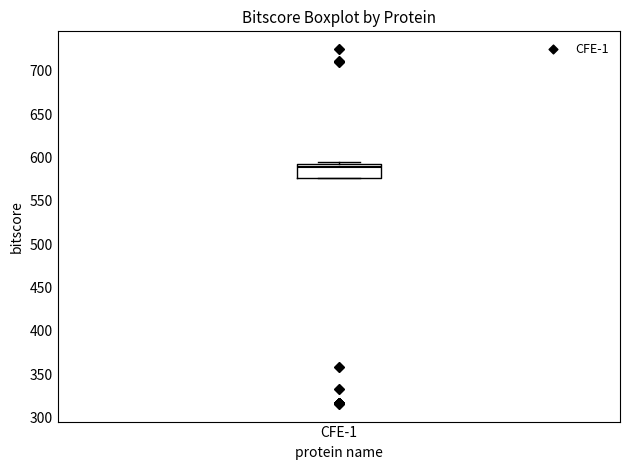

Read this box plot against the y-axis: the position of the median line, the range covered by the box, and the ends of both whiskers. The values are not printed on the chart, so give them approximately, as read against the axis.

median 590, box 575 to 595, whiskers 575 to 595 (just above the box's upper edge)